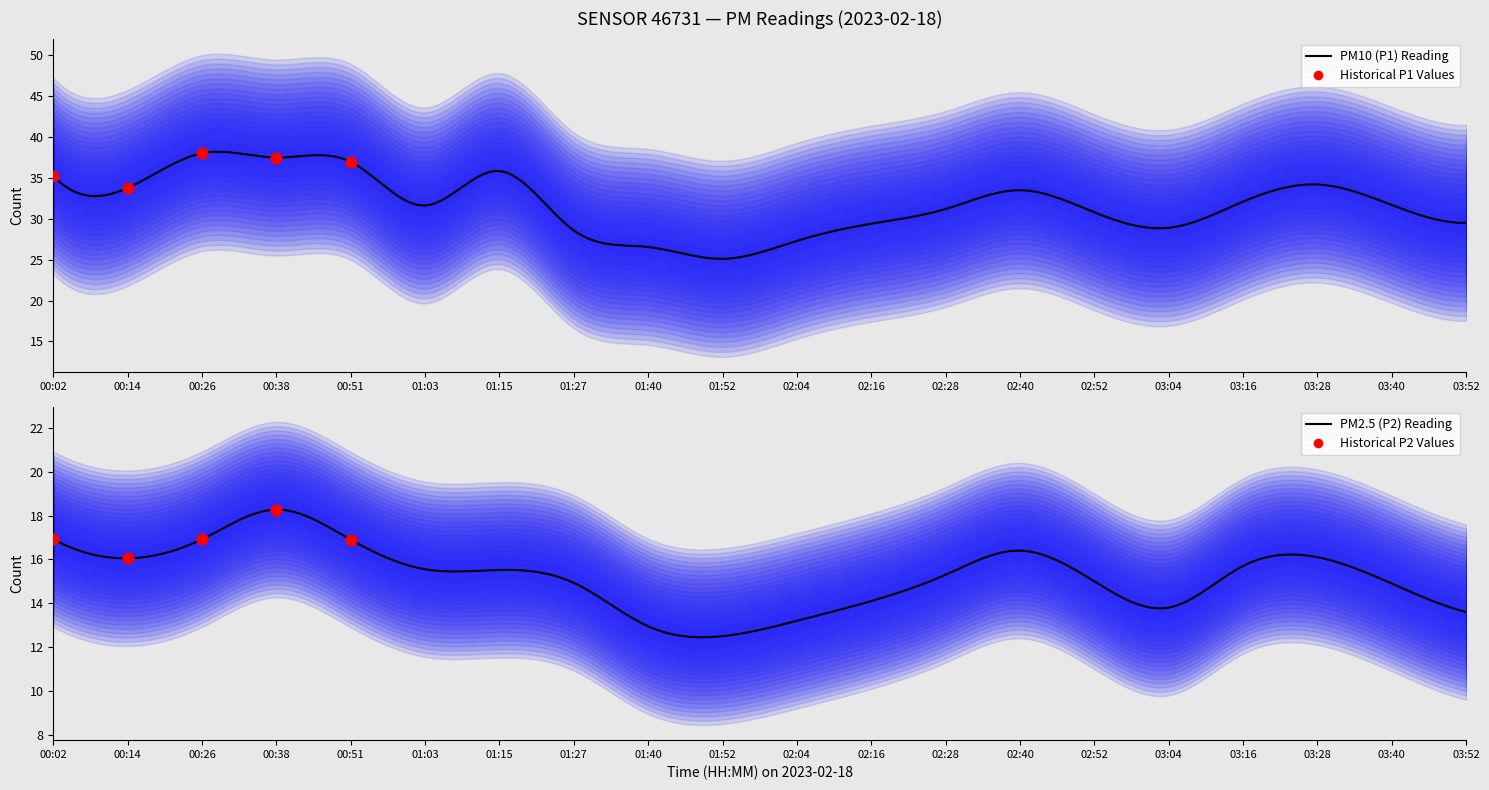

At how many categories does at least one series exceed 12?

20